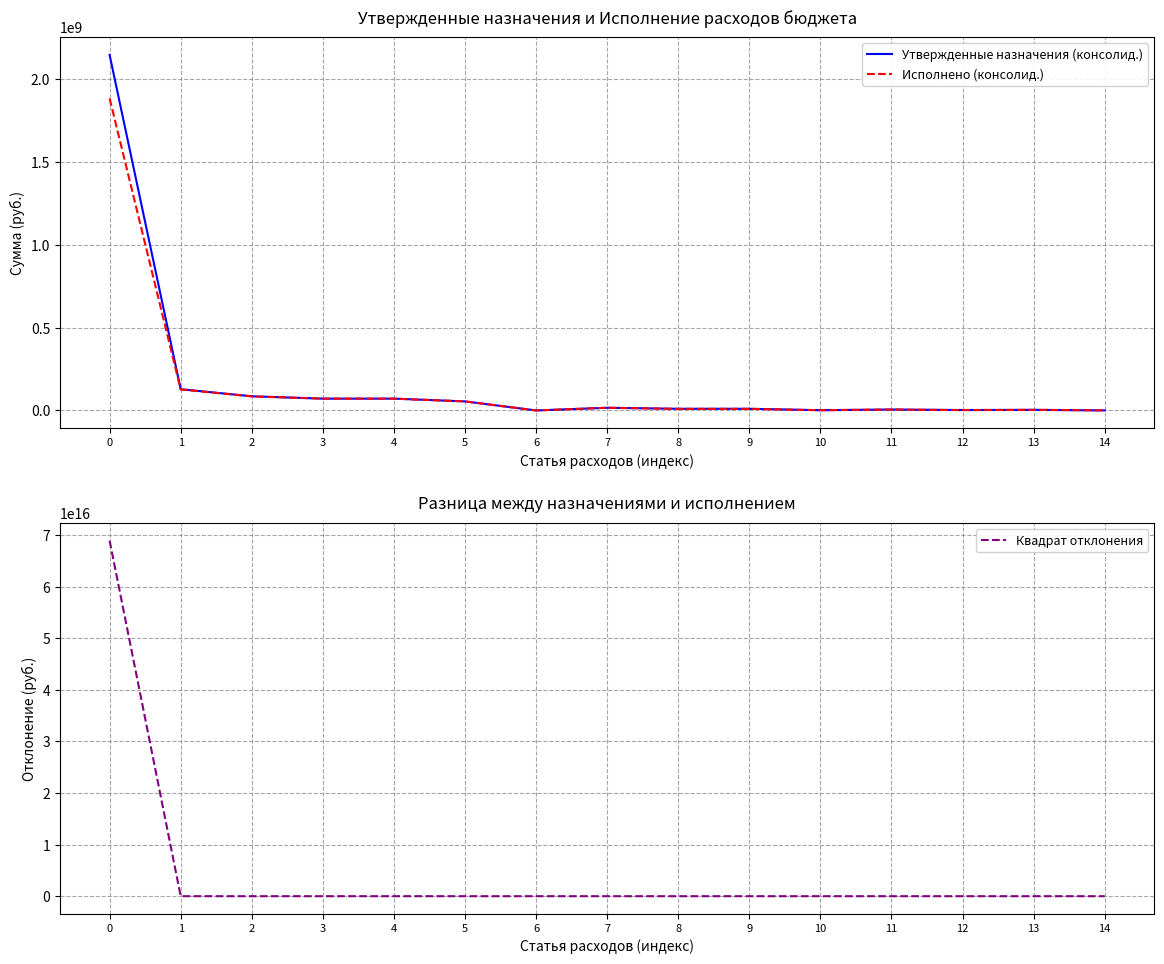

Which series has the largest total across all categories?

Квадрат отклонения